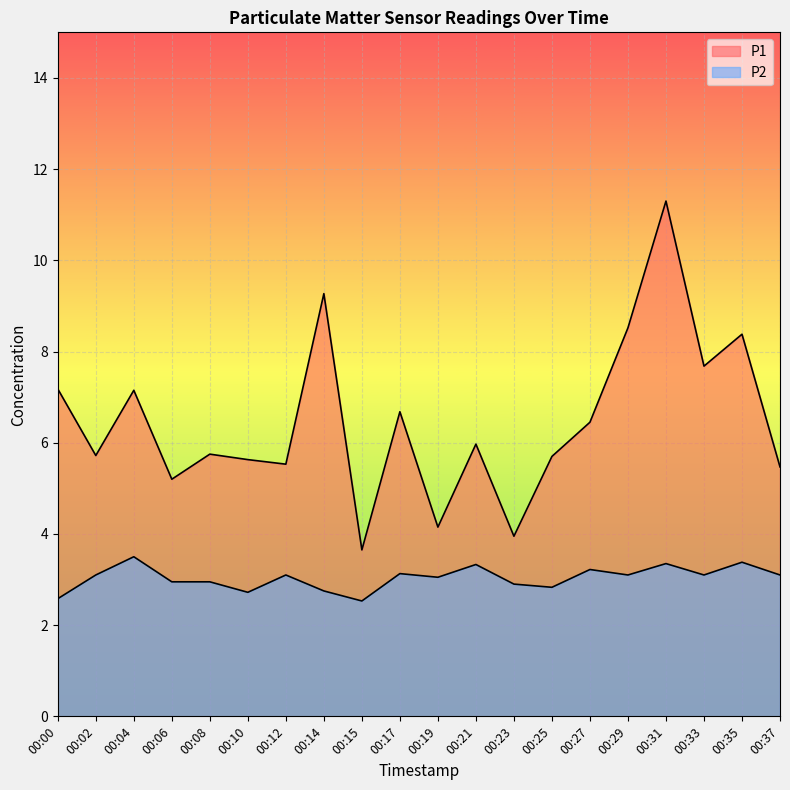

What is the total value across all series at 00:10?

8.3